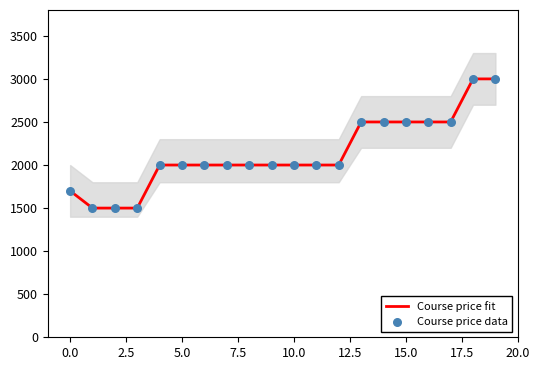

At which category is the sum across all series the highest?

18